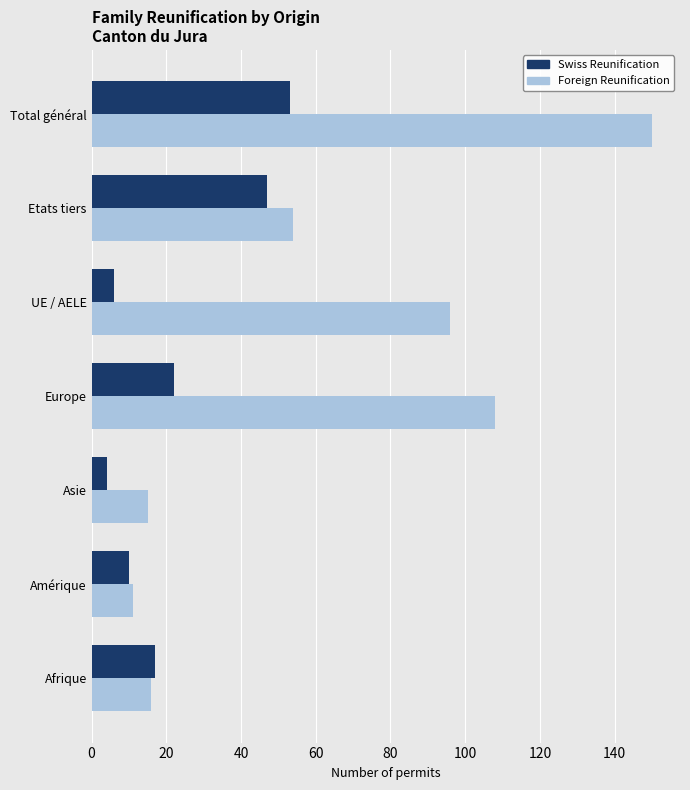

Rank the series by their maximum value, from highest to lowest.

Foreign Reunification, Swiss Reunification